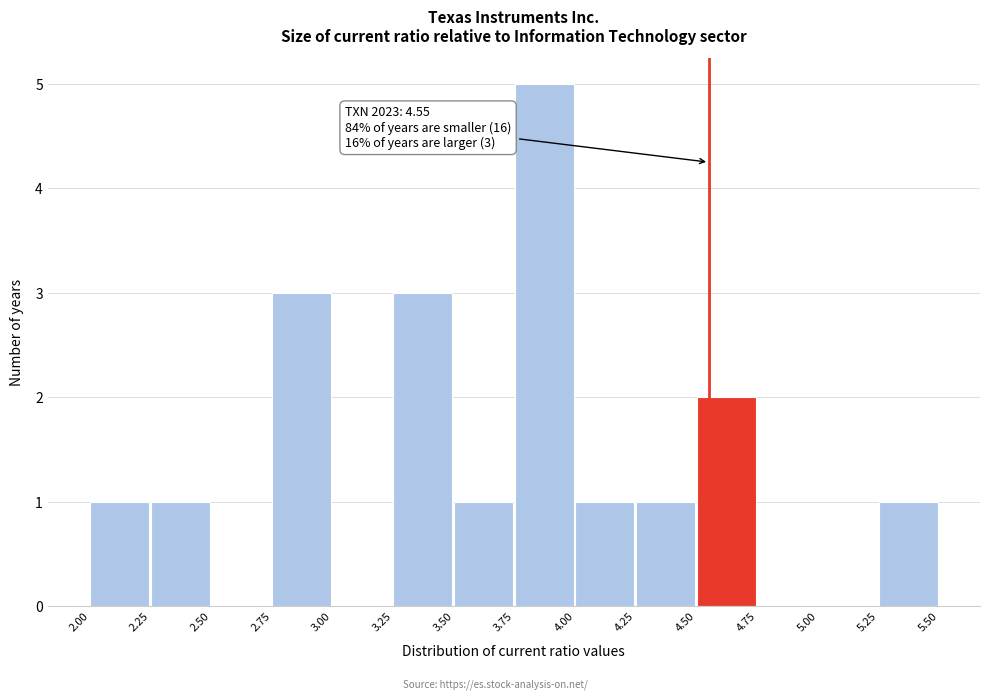

Over which range of the x-axis is the bar tallest?

3.75 to 4.00